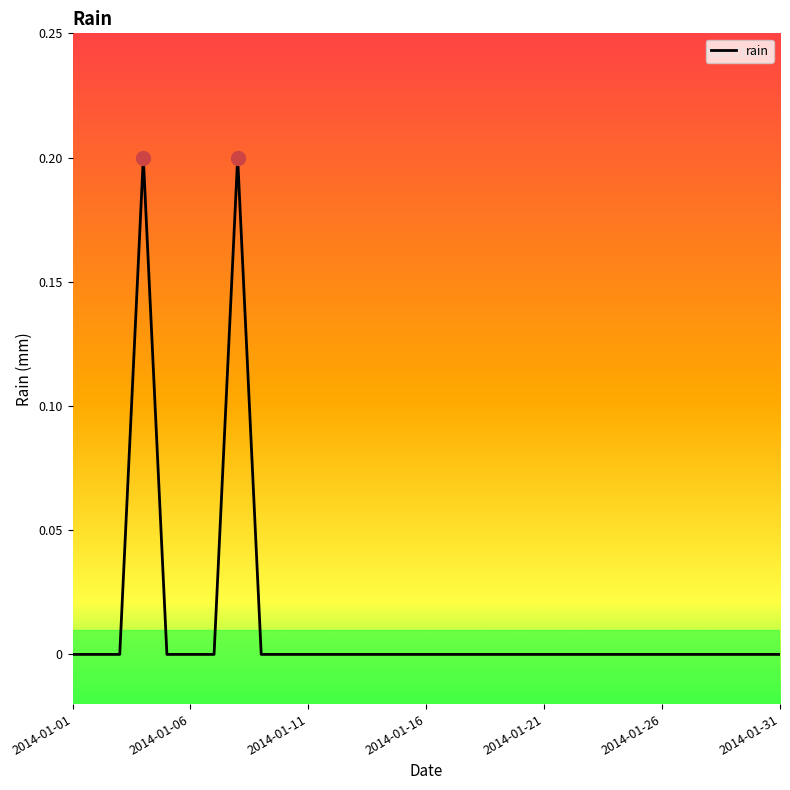

What is the maximum value shown in the chart?

0.2